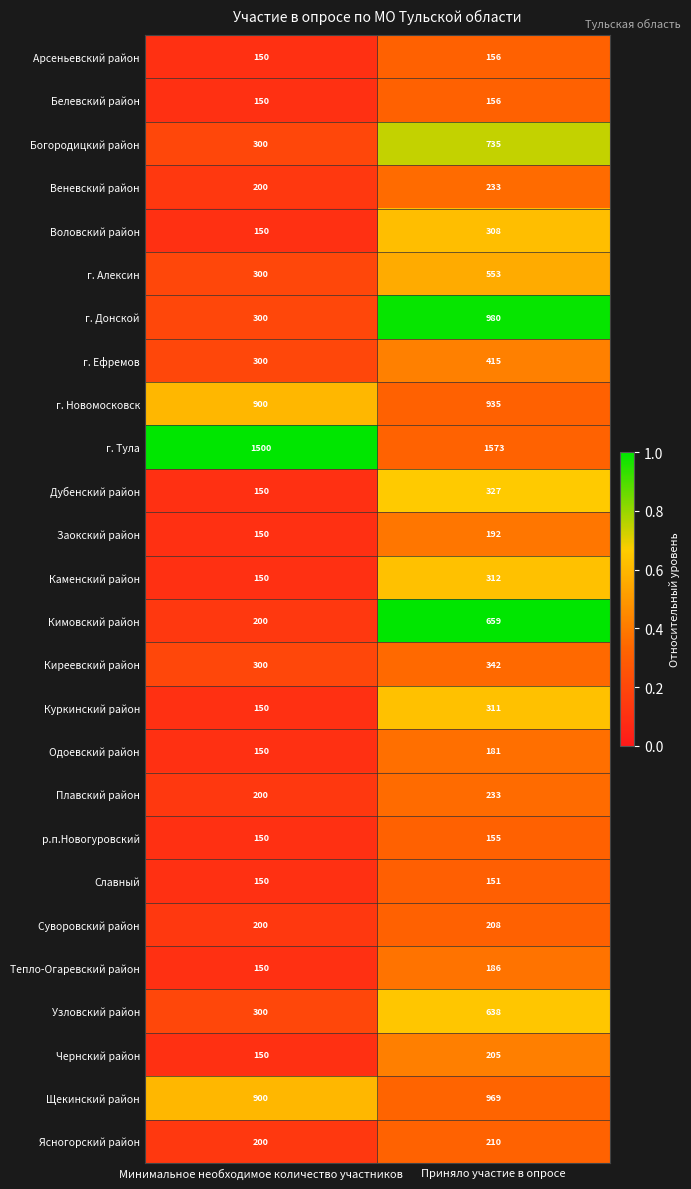

At which label is Куркинский район closest to 230?

Минимальное необходимое количество участников